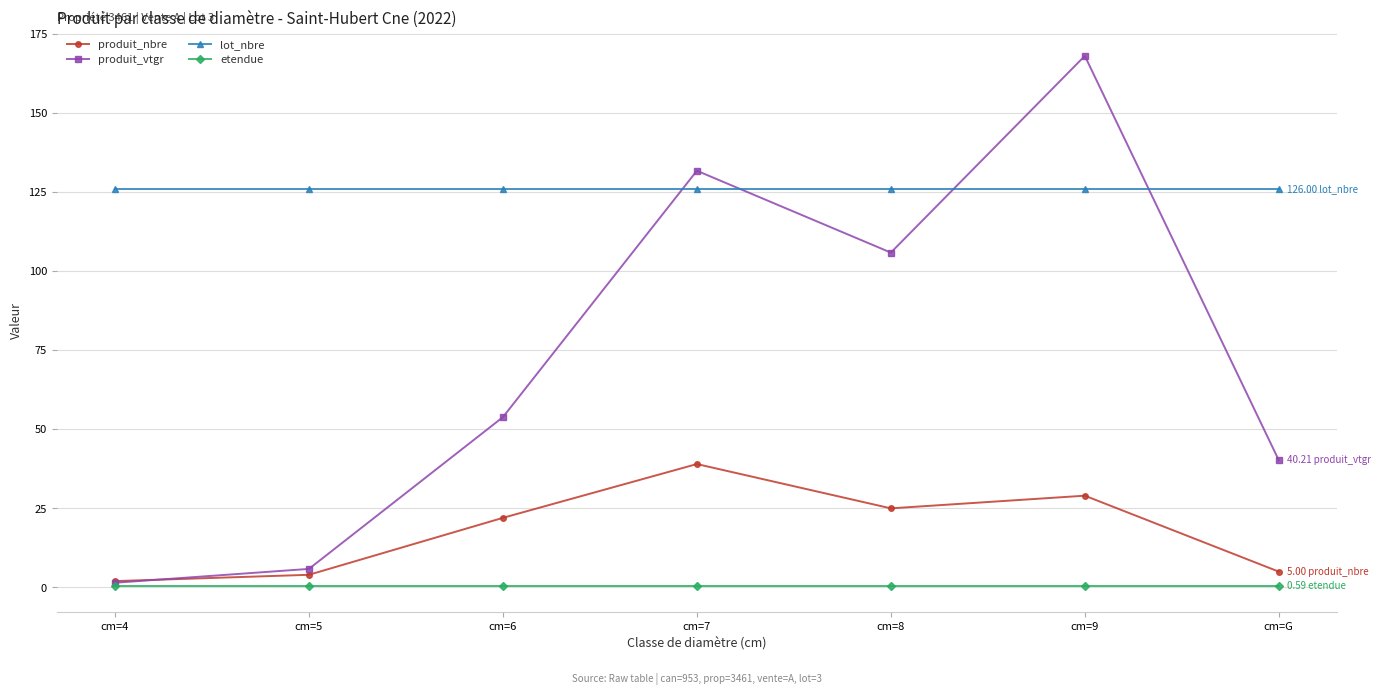

At which label does produit_vtgr first exceed 53?

cm=6